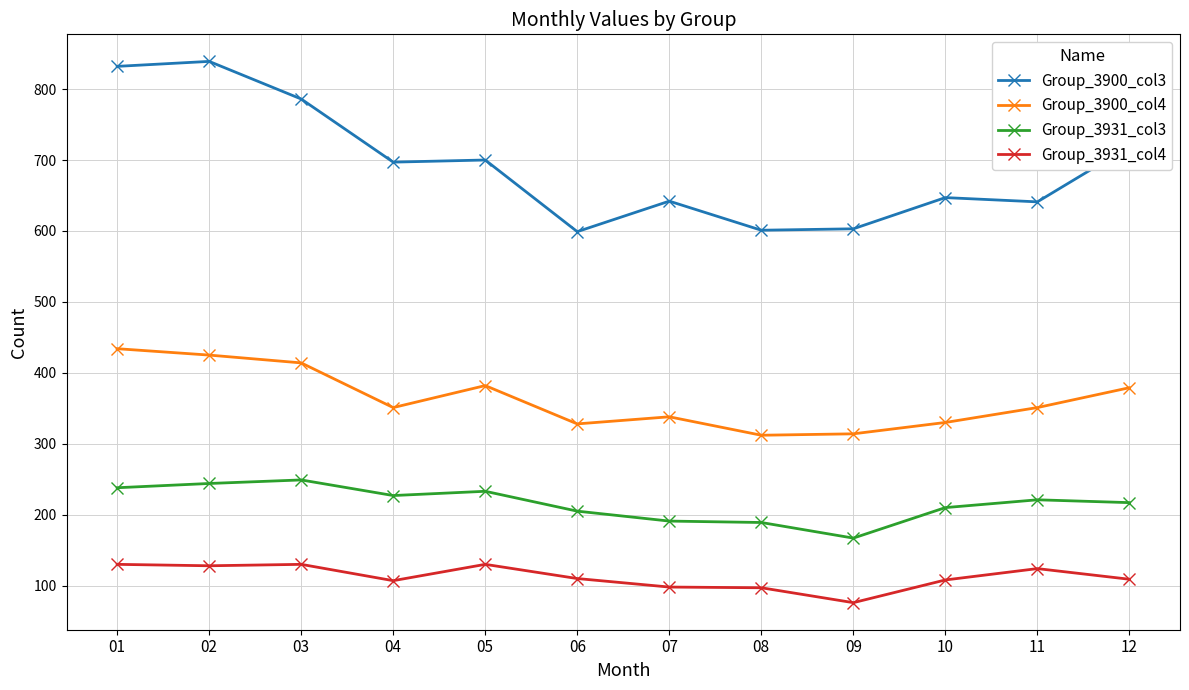

What is the average value of the Group_3931_col4 series?

112